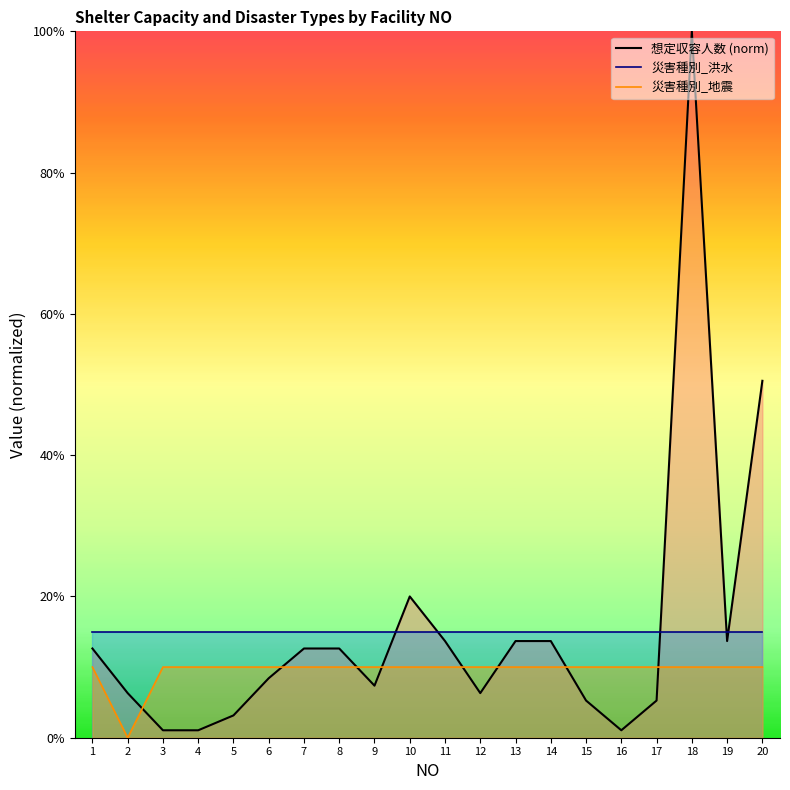

How many 災害種別_地震 values are between 0 and 1?

20